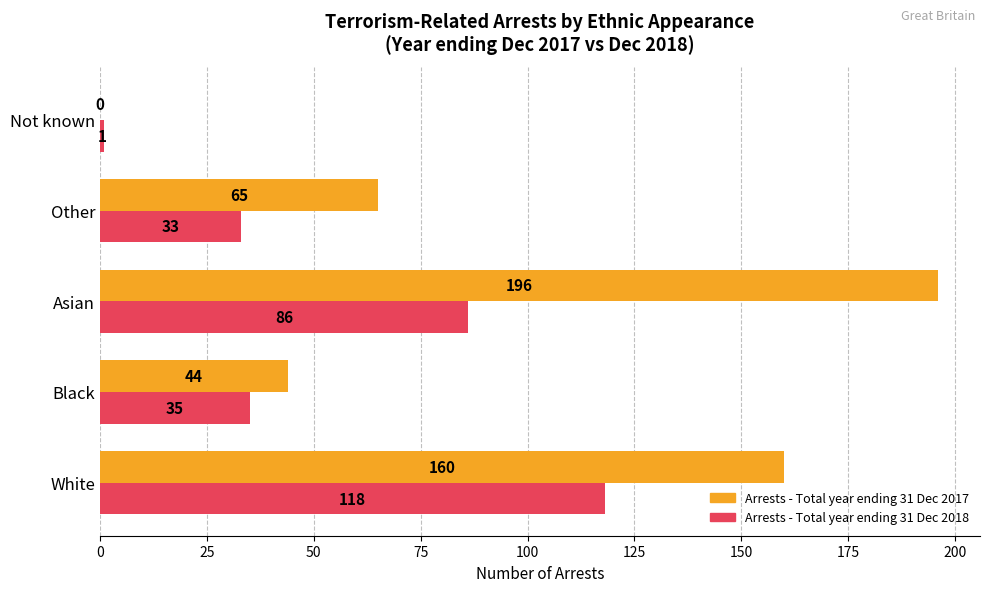

What is the sum of the Arrests - Total year ending 31 Dec 2018 values at White and Not known?

119